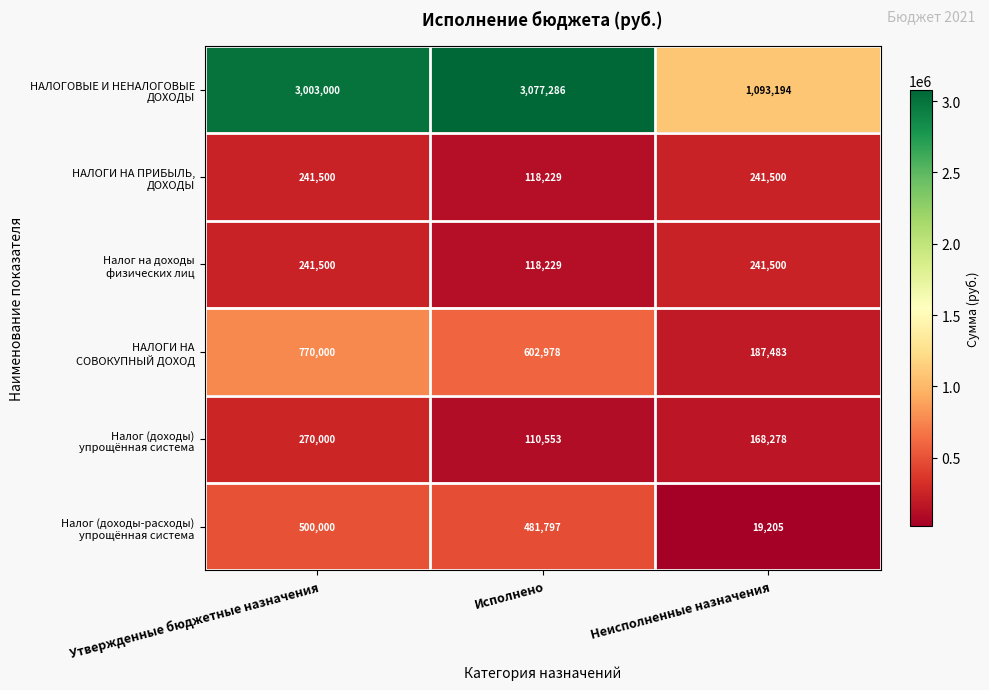

What is the total value across all series at Исполнено?

4509072